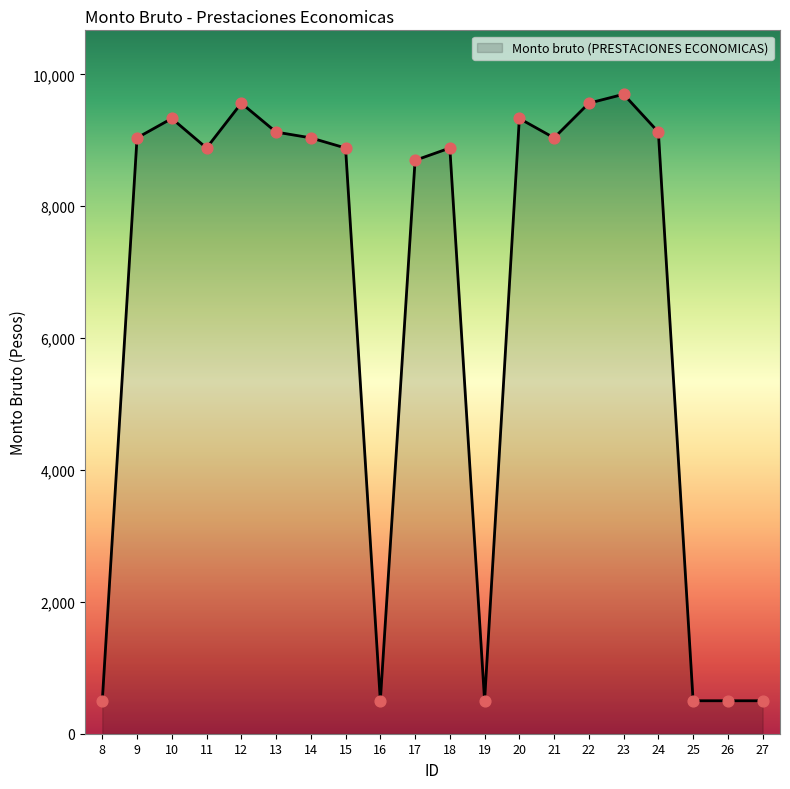

What is the ratio of the value at 18 to the value at 19?

17.8